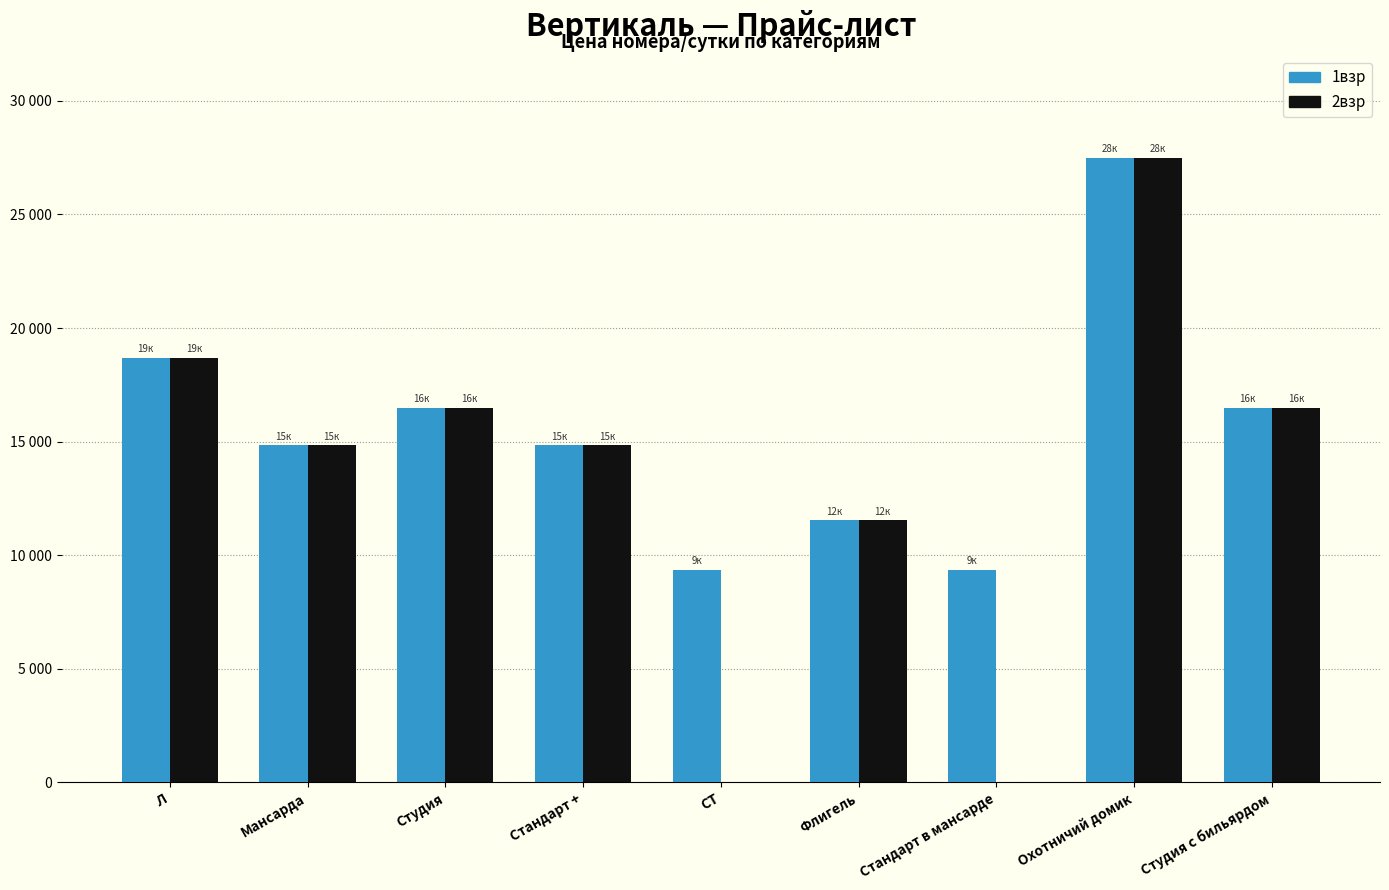

List the series in order of their overall mean, lowest first.

2взр, 1взр